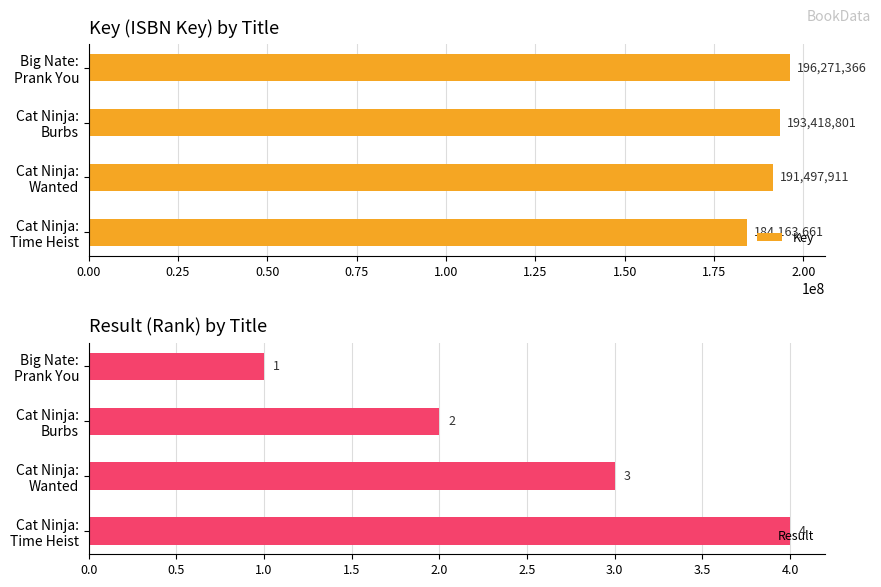

Count the Key values in the range 191497911 to 196271366.

3